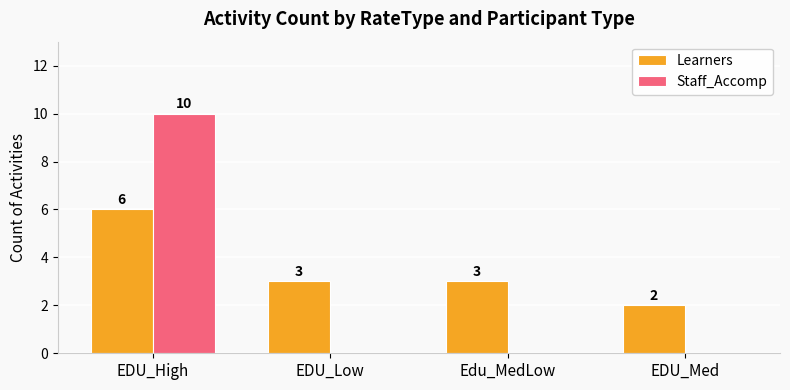

The value of Staff_Accomp at EDU_High is 5. True or false?

False